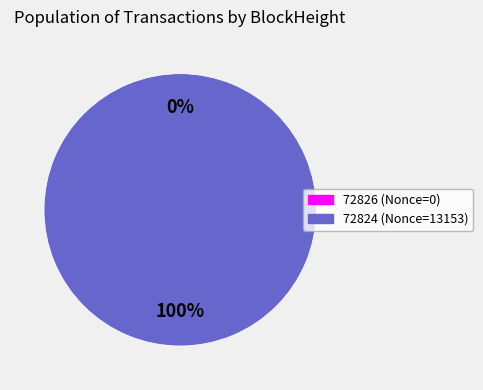

What is the smallest slice in the pie chart?

72826